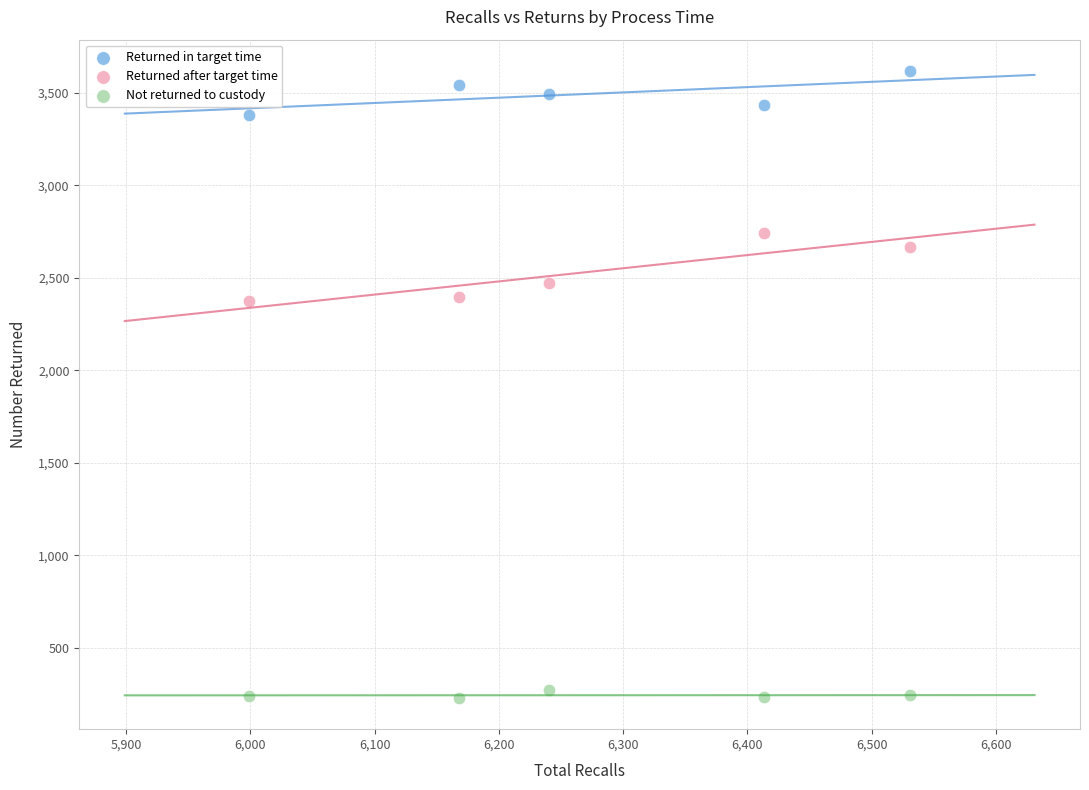

Which series contains the highest Y value?

Returned in target time